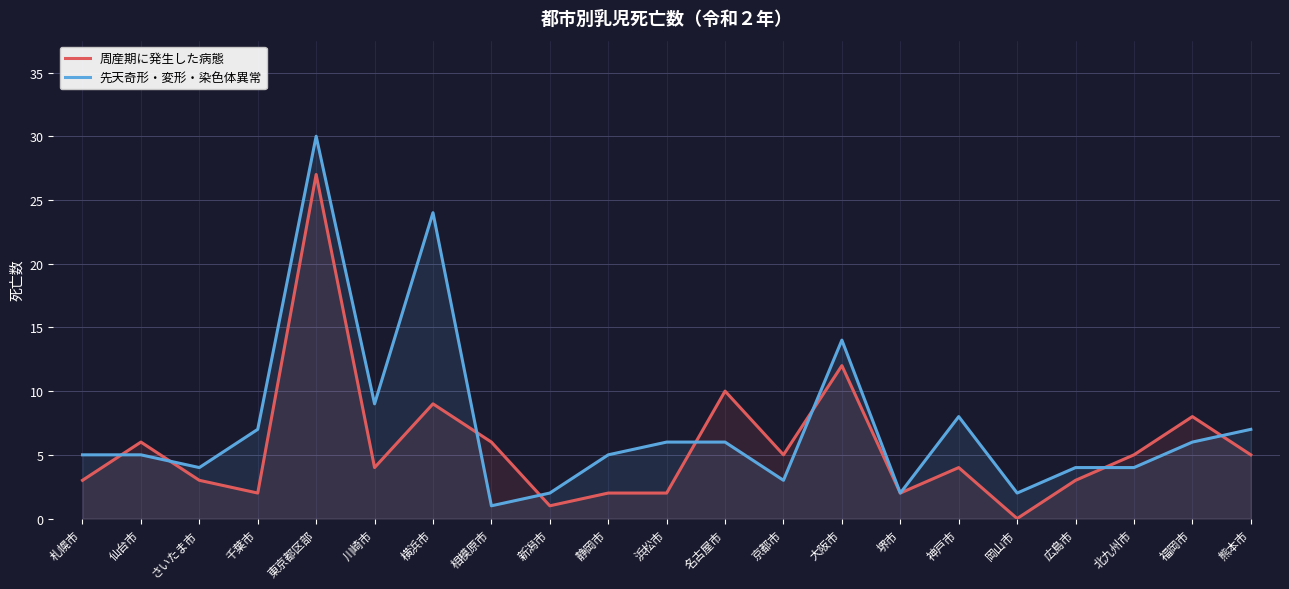

Reading left to right, transcribe all the data shown in this chart.

周産期に発生した病態: 3	6	3	2	27	4	9	6	1	2	2	10	5	12	2	4	0	3	5	8	5
先天奇形・変形・染色体異常: 5	5	4	7	30	9	24	1	2	5	6	6	3	14	2	8	2	4	4	6	7